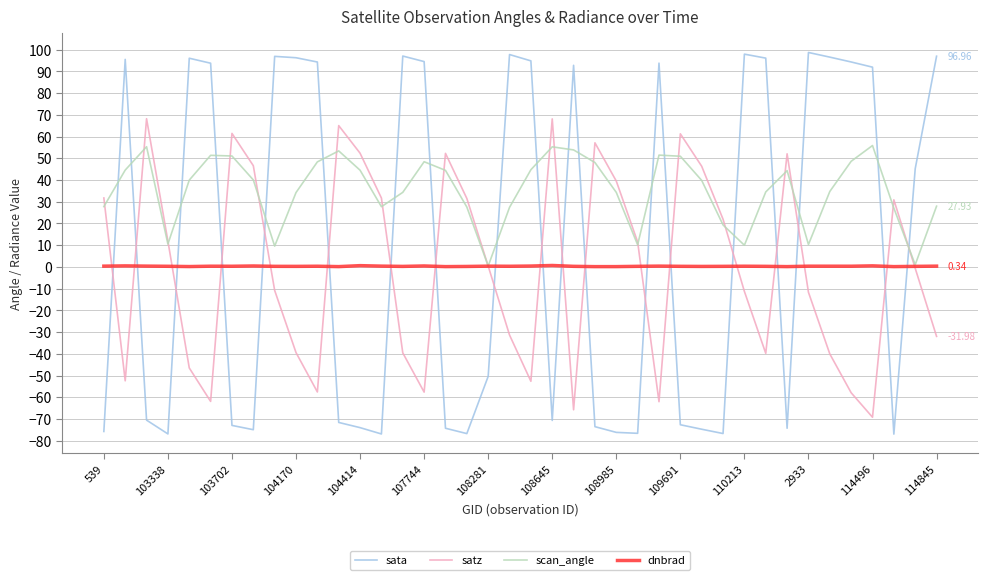

Rank the series by their maximum value, from lowest to highest.

dnbrad, scan_angle, satz, sata